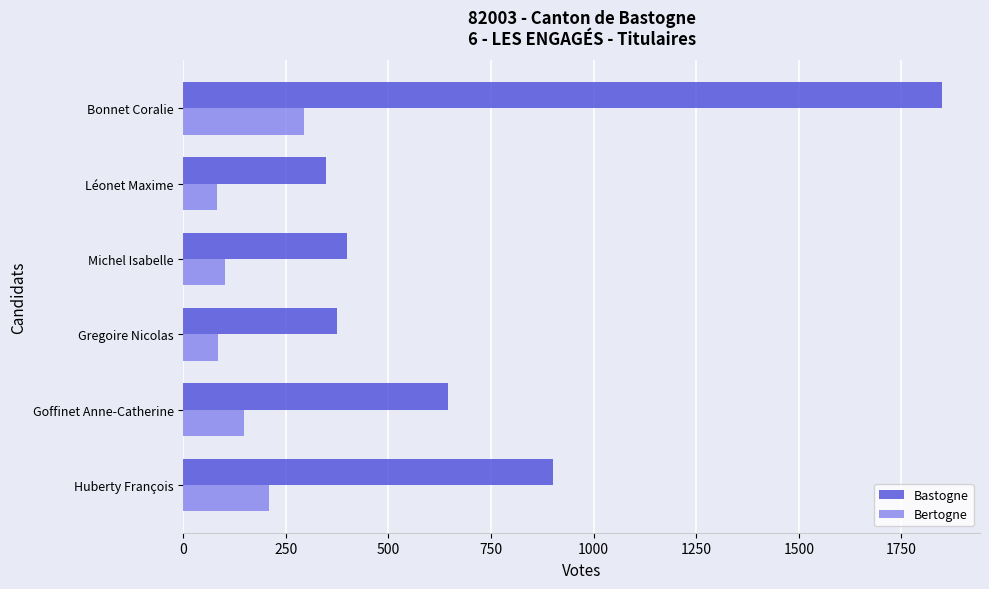

Which category has the highest value across all series?

Bonnet Coralie